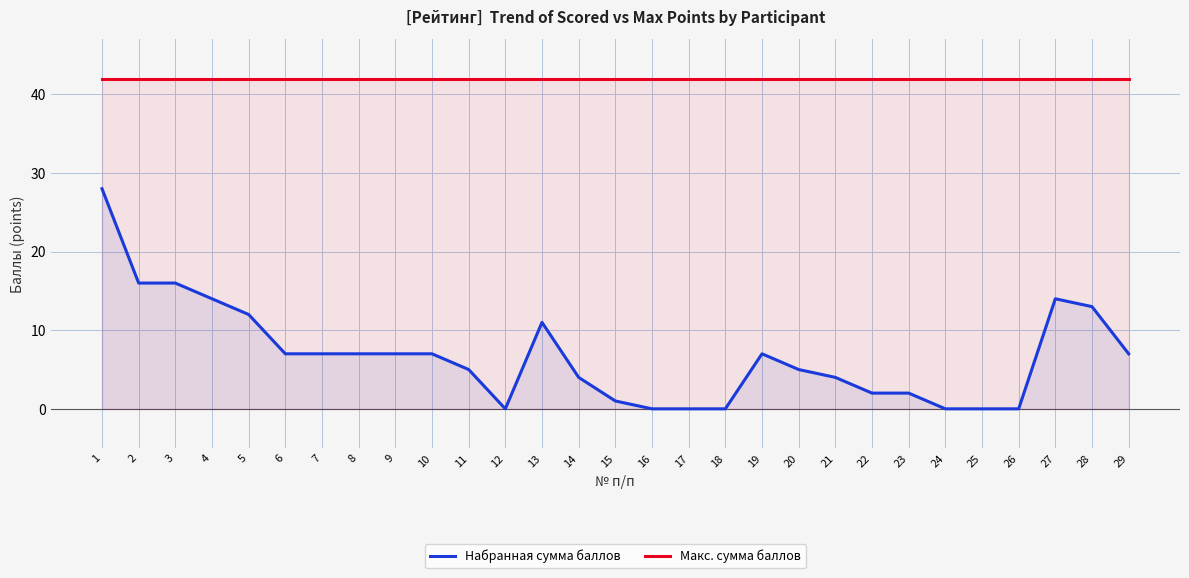

What are all the series names shown in the legend?

Набранная сумма баллов, Макс. сумма баллов